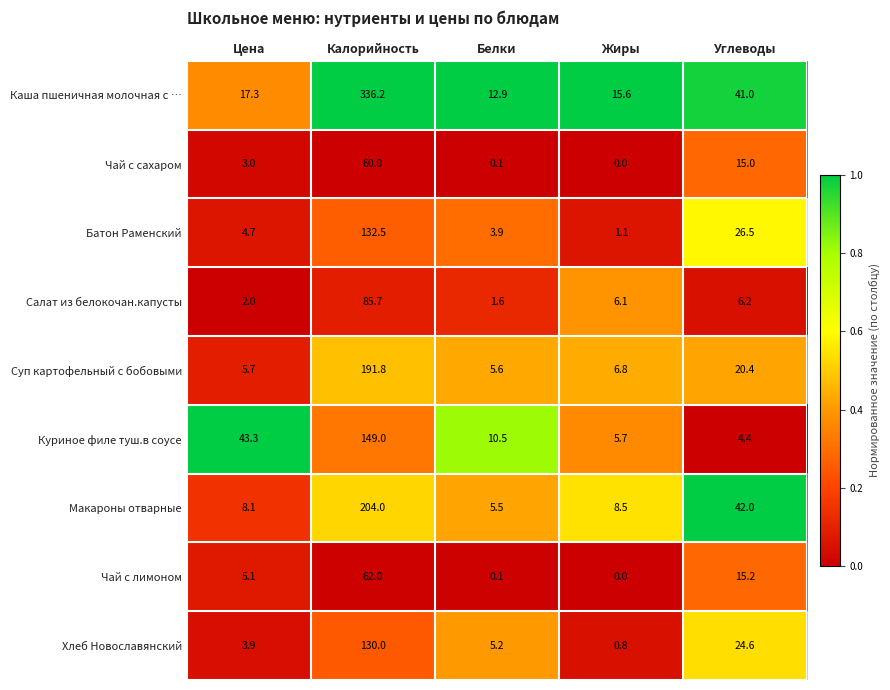

Is it true that Салат из белокочан.капусты equals 6.2 at Углеводы?

True